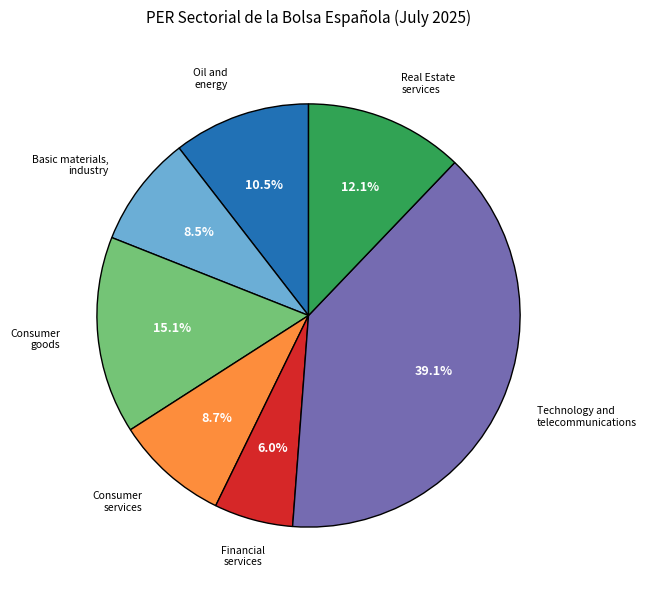

Is there a majority slice in this chart?

No